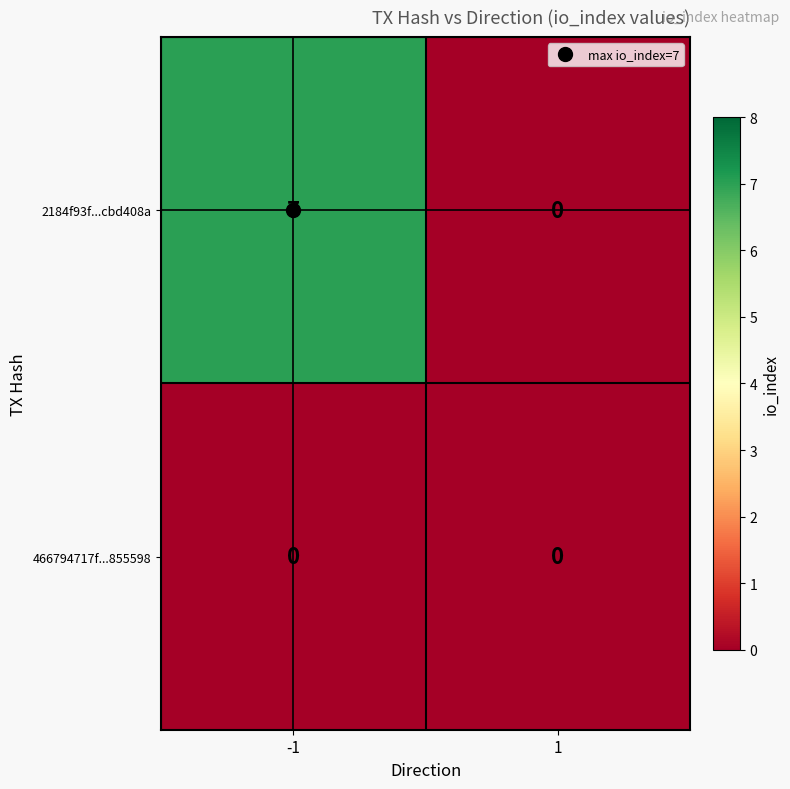

How many categories are shown in the chart?

2